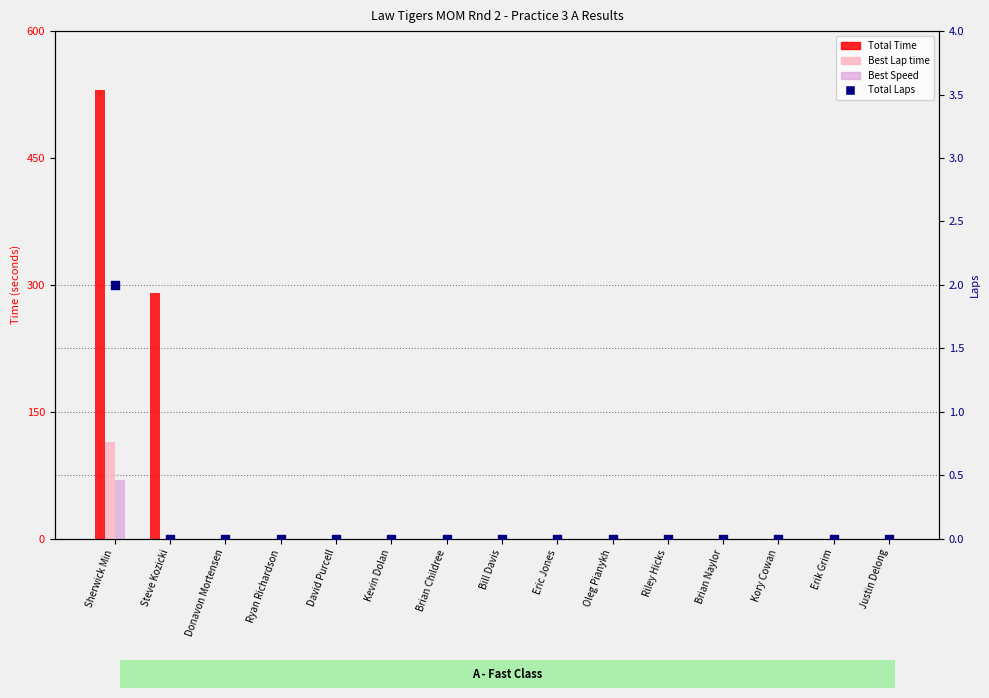

Which series has the widest spread of Y values?

Total Time